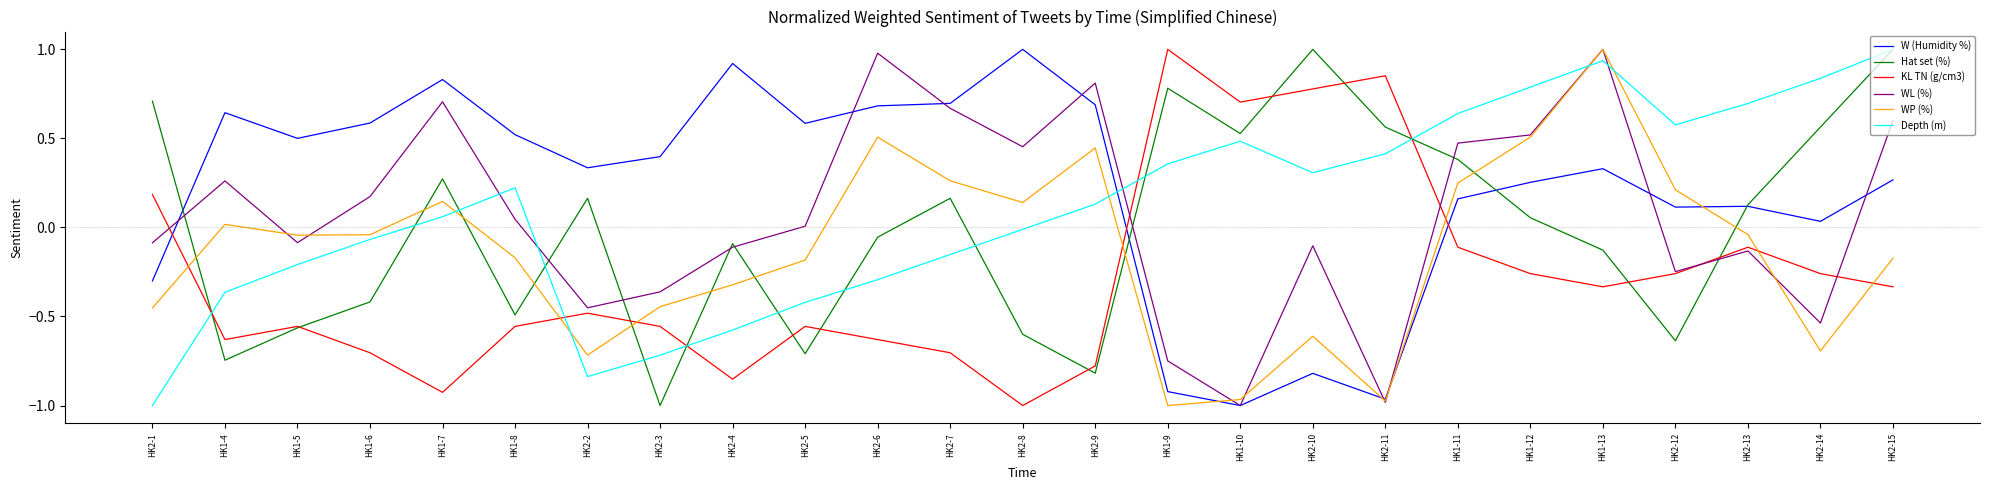

Which category has the lowest value in the Hat set (%) series?

HK2-3